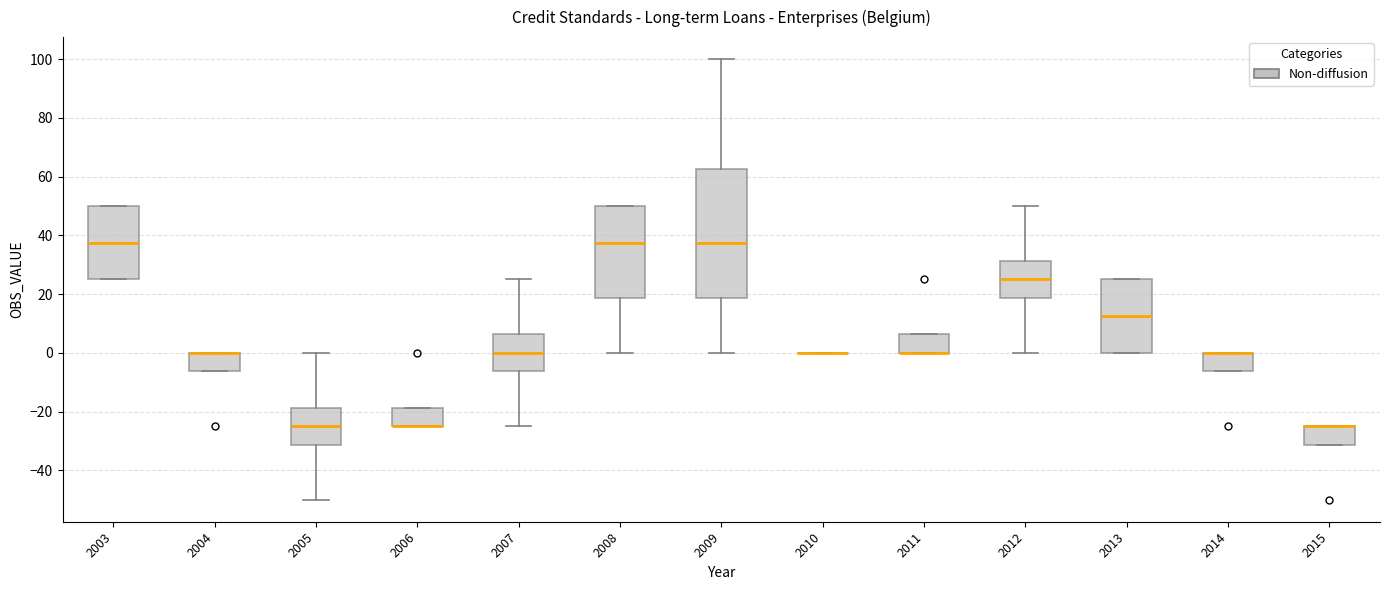

Where is the upper edge of the box at x = 2004 on the y-axis? The values are not printed on the chart, so give them approximately, as read against the axis.

0